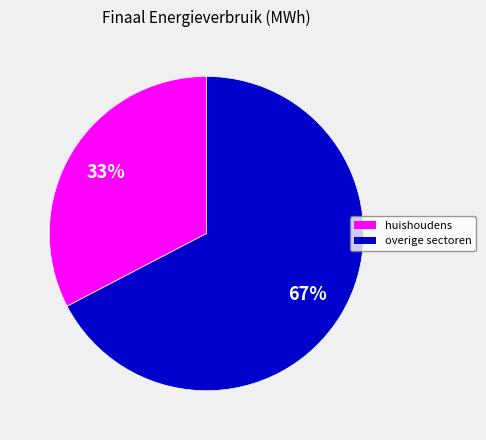

To the nearest percent, what is the combined percentage of huishoudens and overige sectoren?

100%